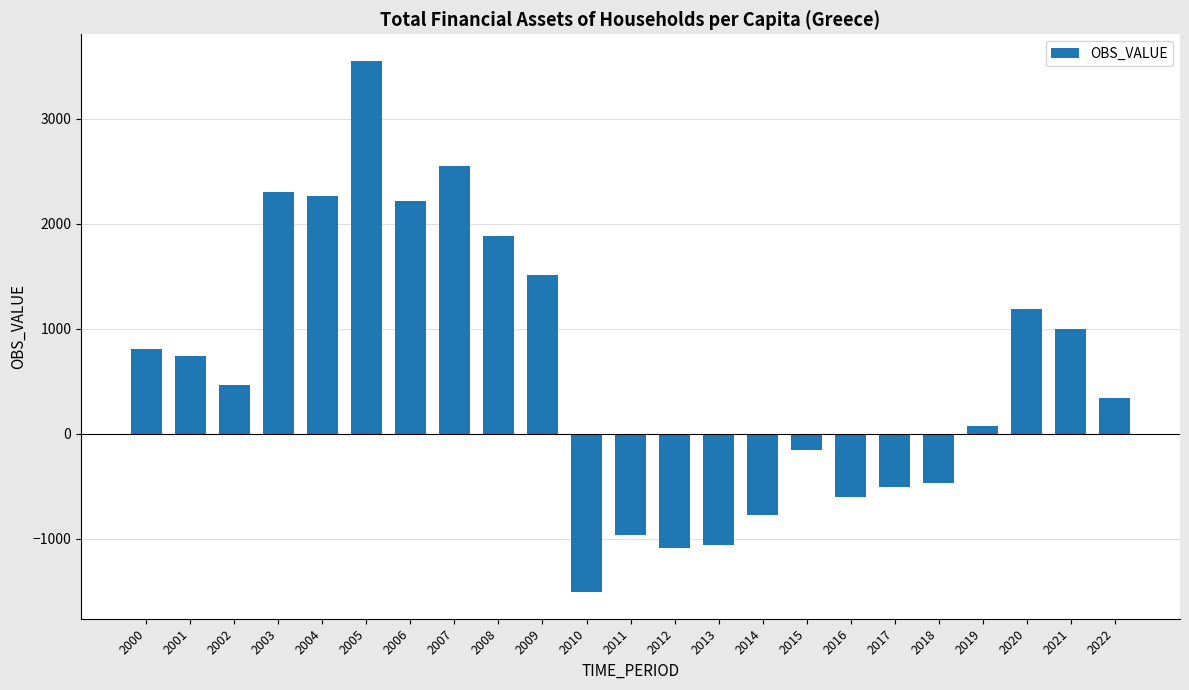

Does the chart contain stacked bars?

No